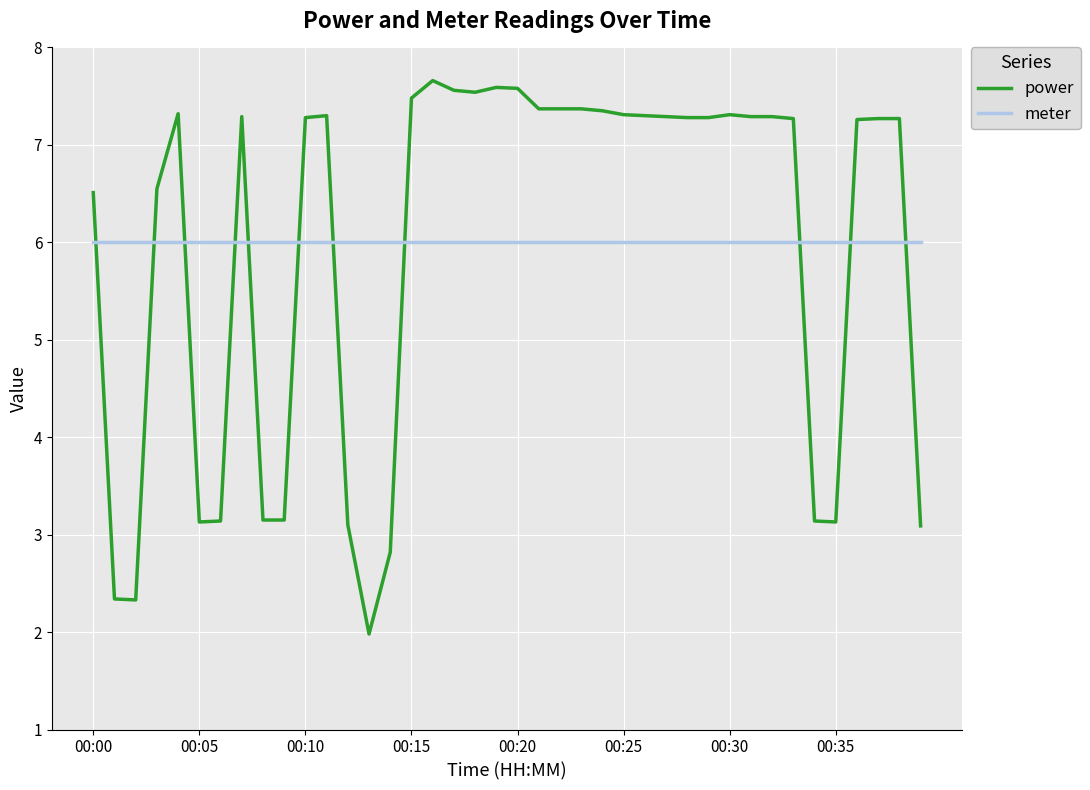

Which series has the widest spread of values?

power